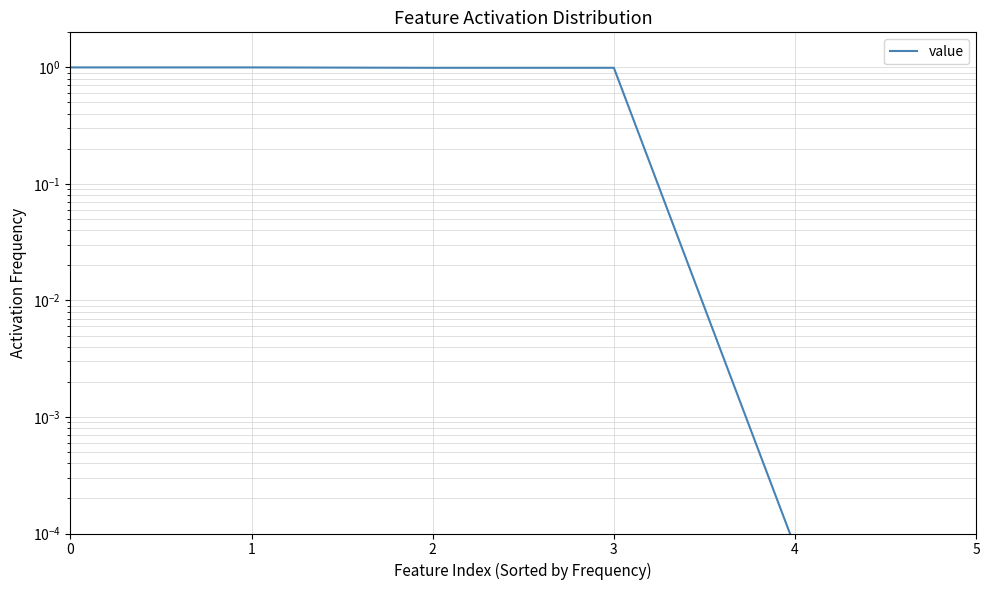

What is the average value?

0.7